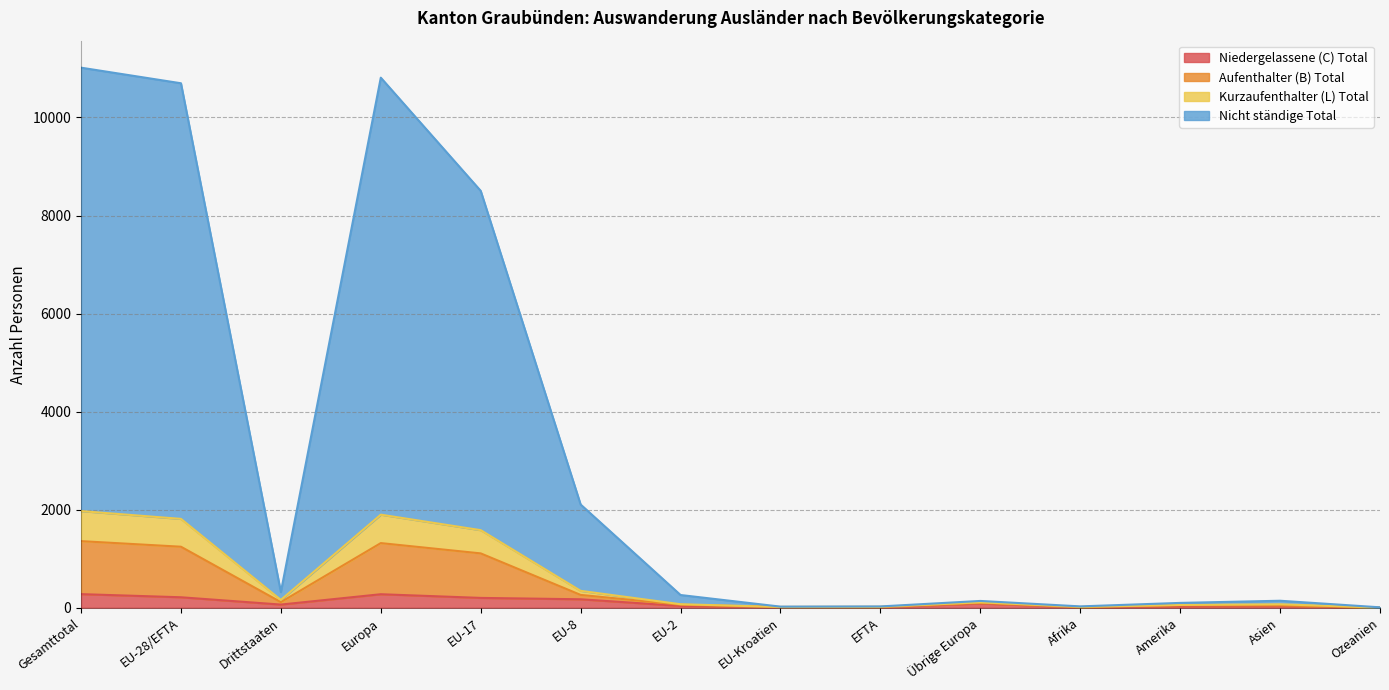

In Nicht ständige Total, how many points are lower than both neighbors (excluding endpoints)?

3